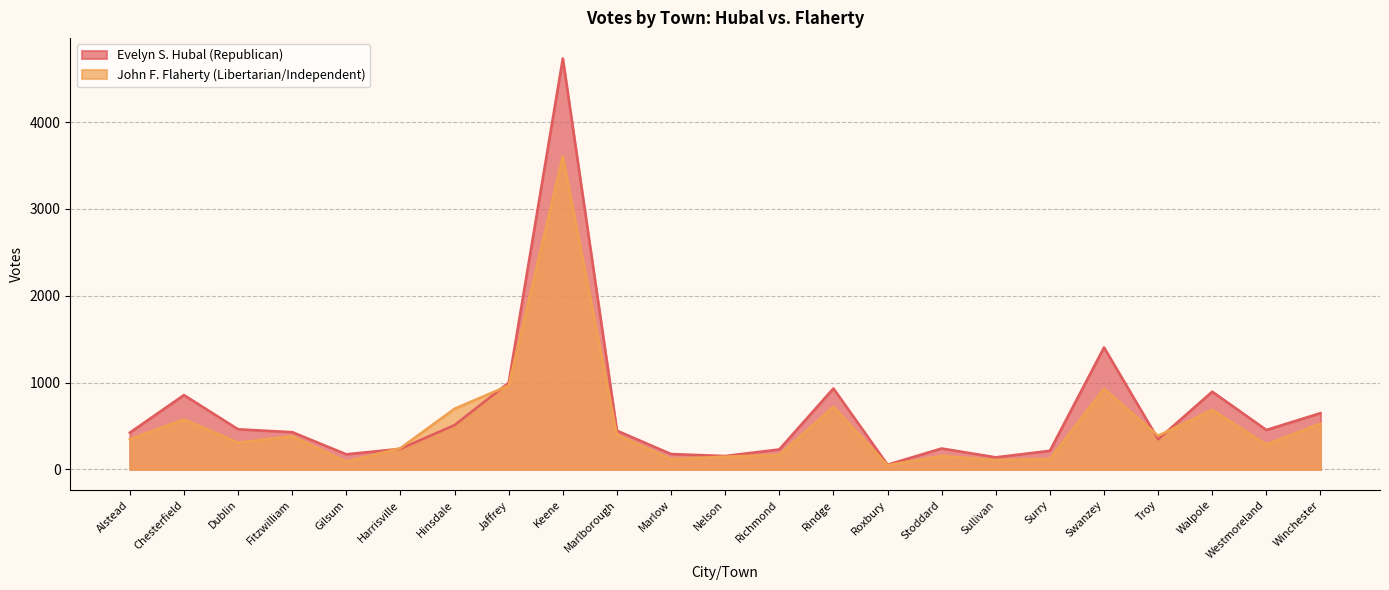

What position from the right is Winchester?

1